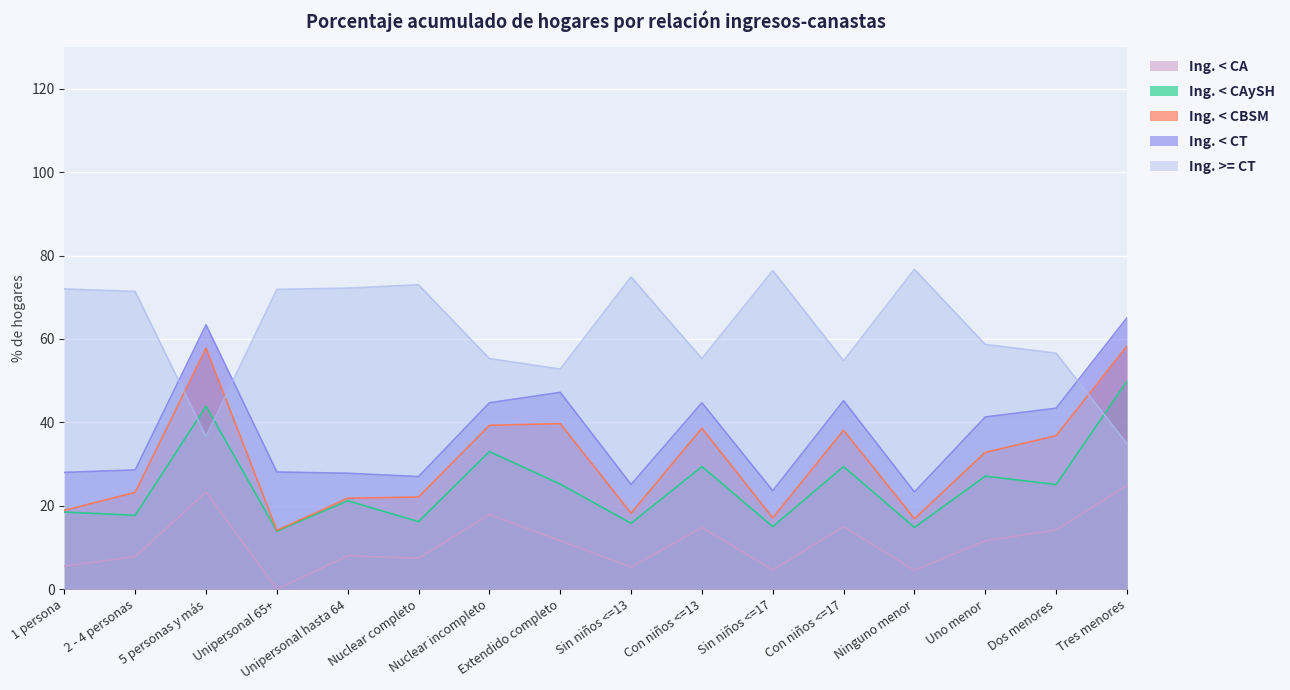

How many data points in Ing. < CAySH are less than 25?

8